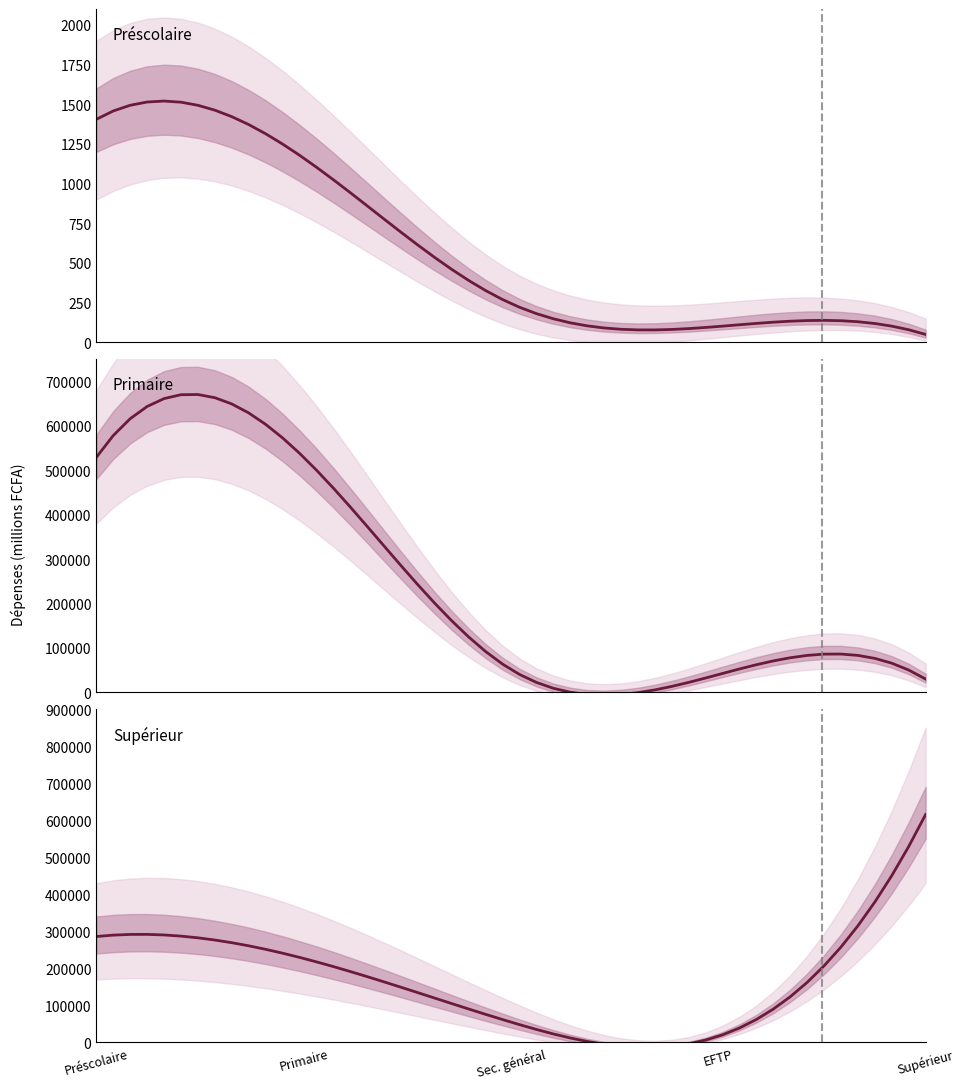

True or false: Supérieur has more than 0 points higher than both neighbors.

False